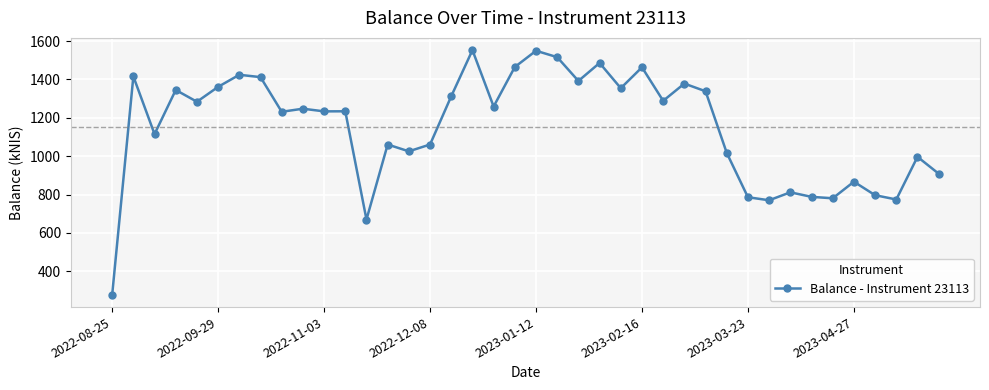

What is the smallest value displayed?

277.4